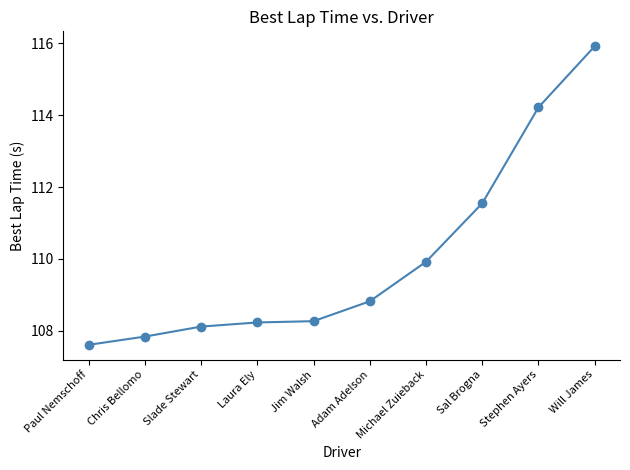

Between Slade Stewart and Sal Brogna, which is larger?

Sal Brogna